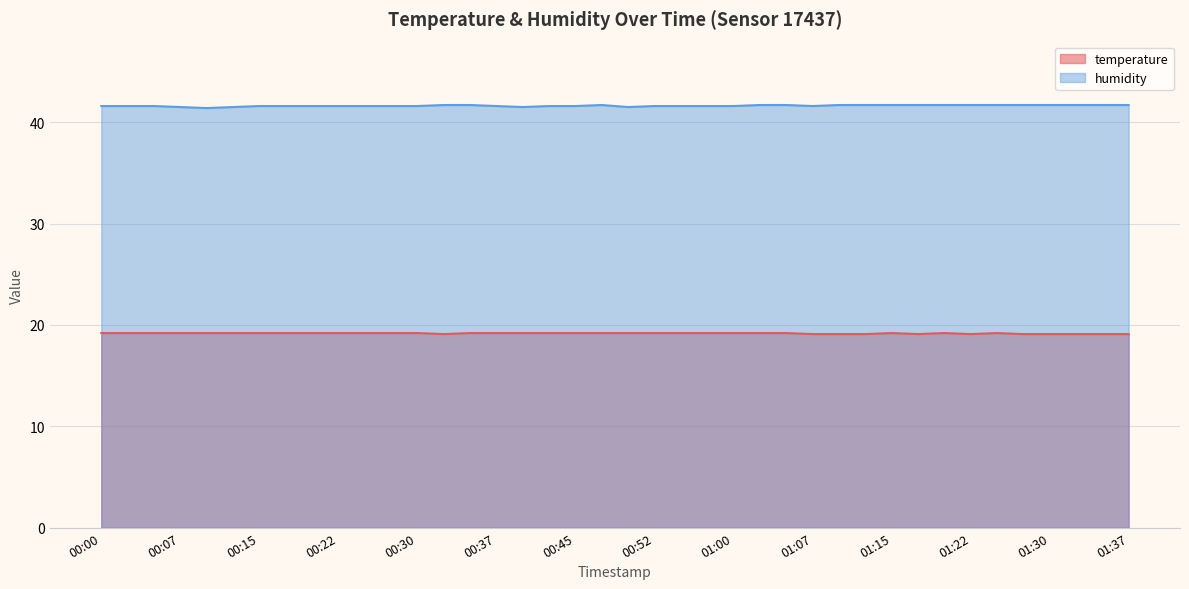

Is the value of humidity at 01:07 greater than the value of temperature at 01:05?

Yes